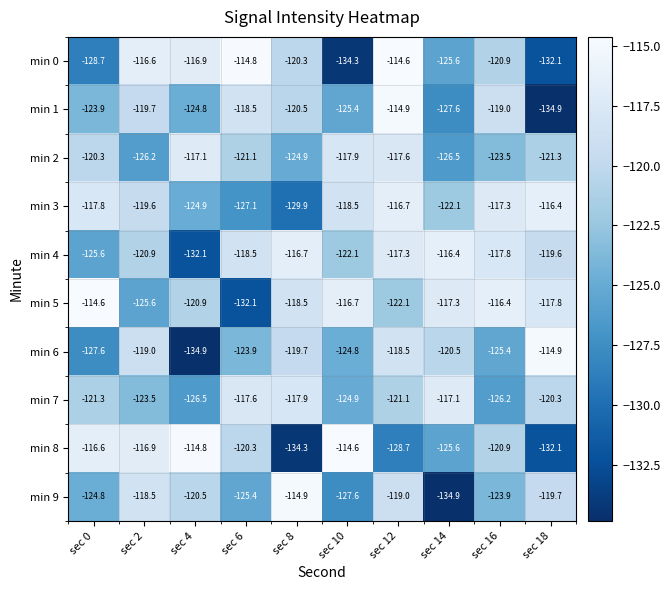

What is the difference between the maximum and minimum values in the min 8 series?

19.7